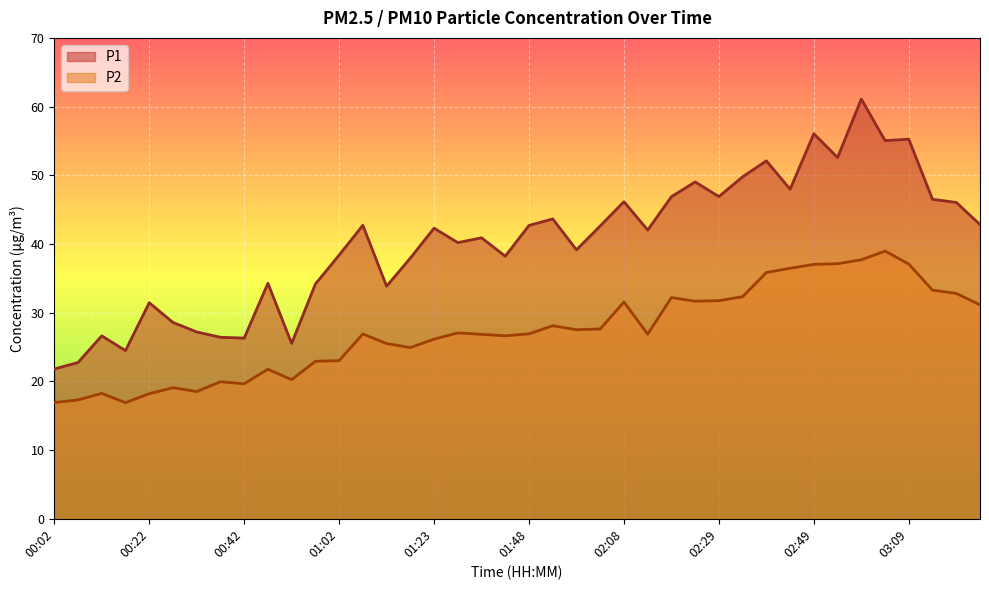

The P2 series shows 41.9 at 01:12. True or false?

False